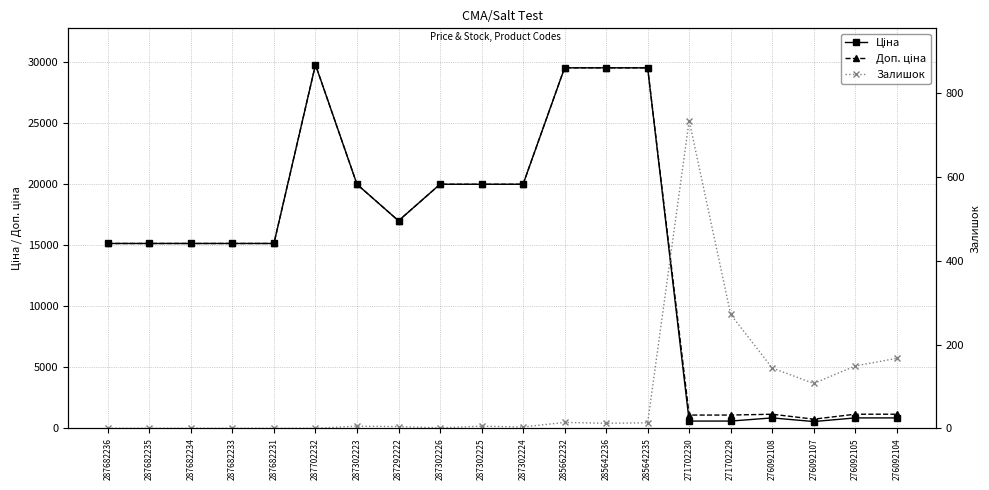

Reading right to left, what are all the values shown in this chart?

Ціна: 276092104=848.4	276092105=848.4	276092107=551.5	276092108=848.4	271702229=589.9	271702230=589.9	285642235=29491.5	285642236=29491.5	285662232=29491.5	287302224=19964.2	287302225=19964.2	287302226=19964.2	287292222=16976.3	287302223=19964.2	287702232=29747.2	287682231=15120.0	287682233=15120.0	287682234=15120.0	287682235=15120.0	287682236=15120.0
Доп. ціна: 276092104=1149.7	276092105=1149.7	276092107=747.0	276092108=1149.7	271702229=1081.7	271702230=1081.7	285642235=29491.5	285642236=29491.5	285662232=29491.5	287302224=19964.2	287302225=19964.2	287302226=19964.2	287292222=16976.3	287302223=19964.2	287702232=29747.2	287682231=15120.0	287682233=15120.0	287682234=15120.0	287682235=15120.0	287682236=15120.0
Залишок: 276092104=167.0	276092105=149.0	276092107=107.0	276092108=144.0	271702229=272.0	271702230=735.0	285642235=13.0	285642236=12.0	285662232=14.0	287302224=3.0	287302225=5.0	287302226=1.0	287292222=4.0	287302223=5.0	287702232=0.0	287682231=0.0	287682233=0.0	287682234=0.0	287682235=0.0	287682236=0.0